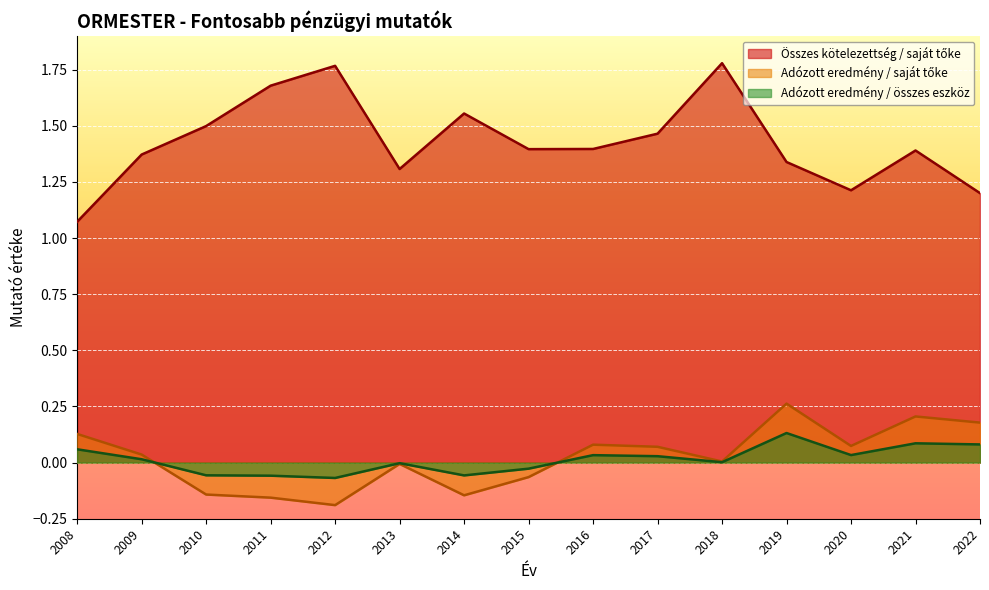

What is the total value across all series at 2008?

1.3